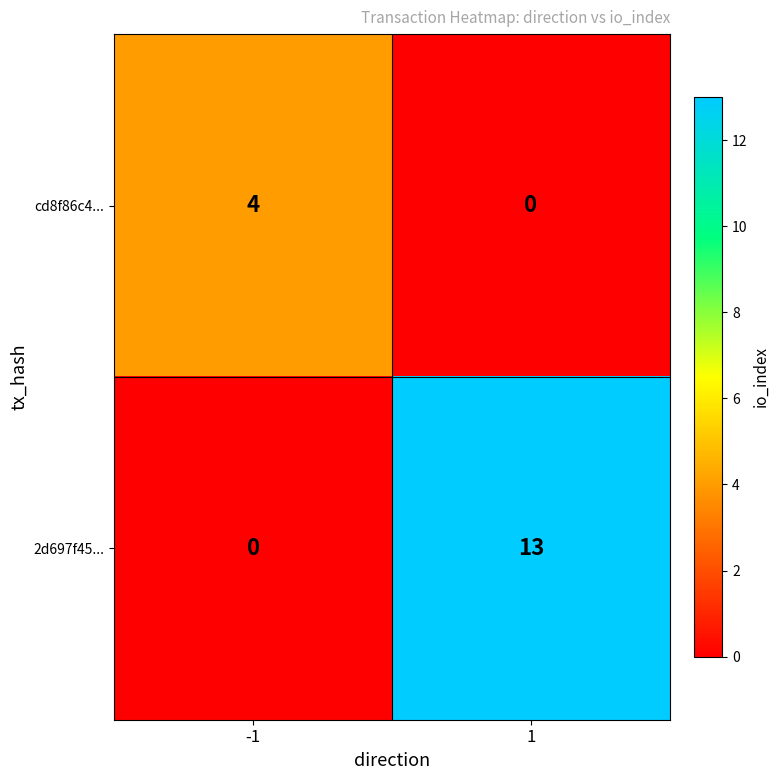

What is the difference between the cd8f86c4... values at -1 and 1?

4